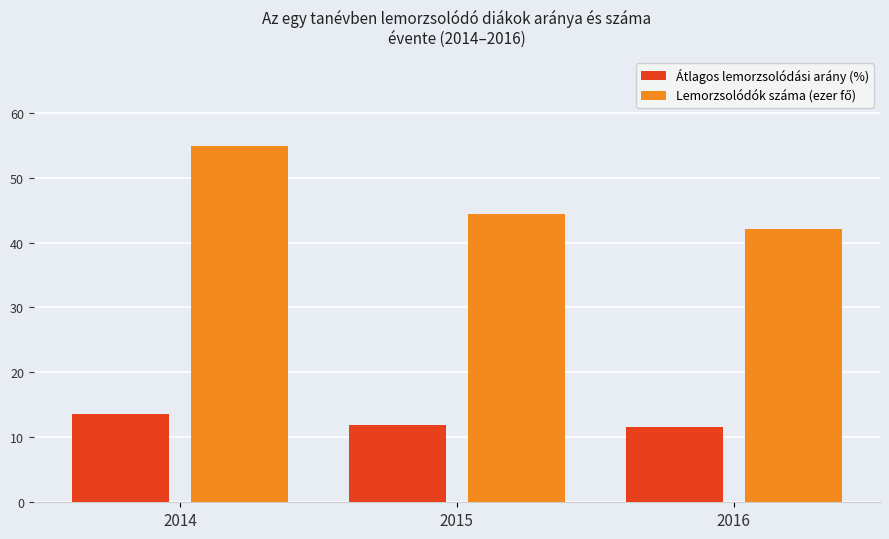

True or false: Átlagos lemorzsolódási arány (%) has a value of 13.6 at 2014.

True